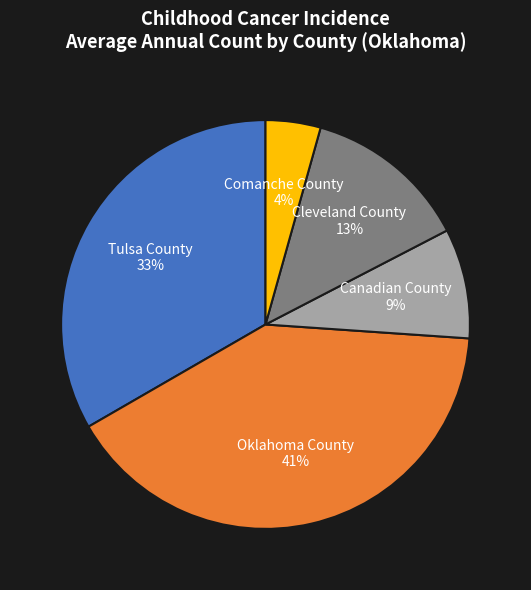

Do Cleveland County and Oklahoma County together represent more than half of the pie?

Yes